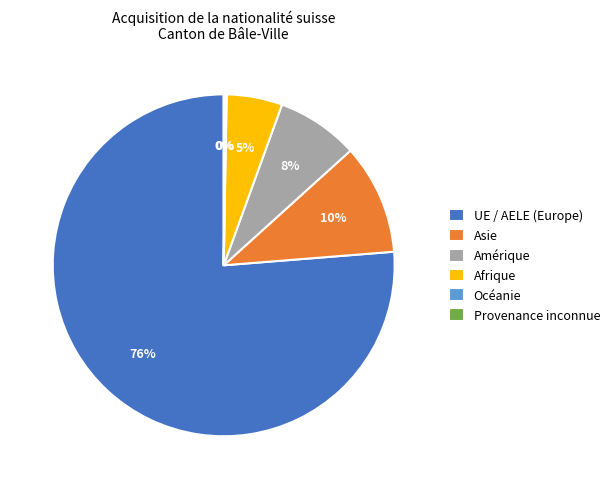

What percentage is the Asie slice, to the nearest percent?

10%